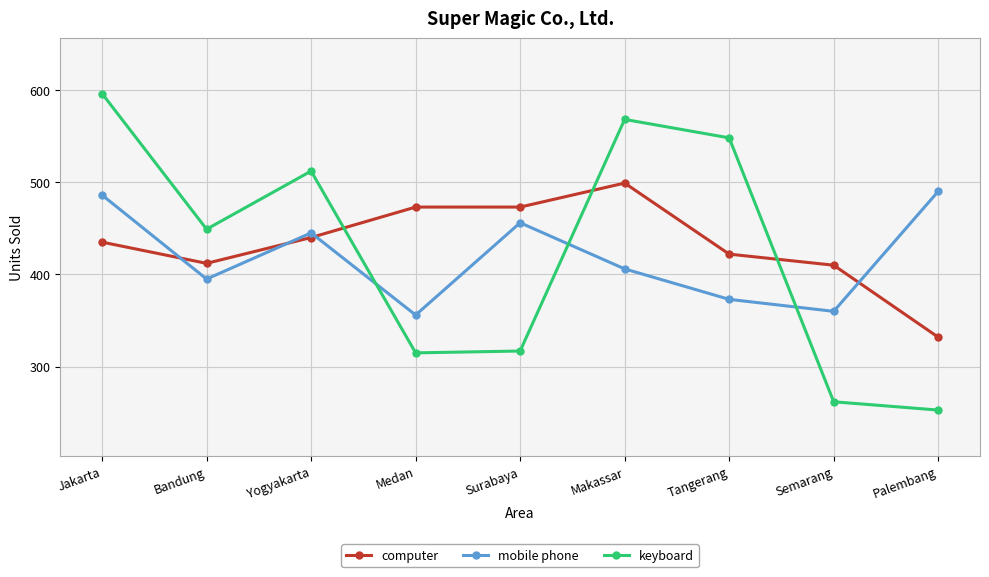

True or false: computer and mobile phone cross at least once.

True